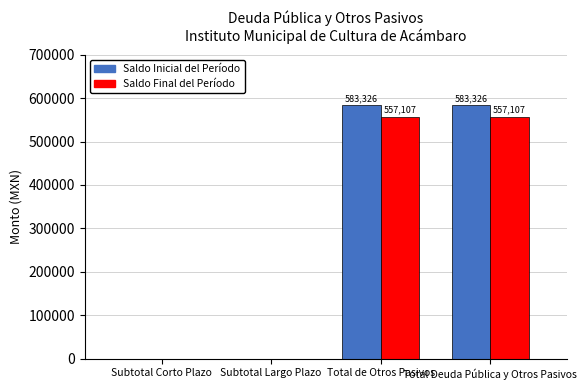

Which series changed the most between Subtotal Corto Plazo and Total de Otros Pasivos?

Saldo Inicial del Período